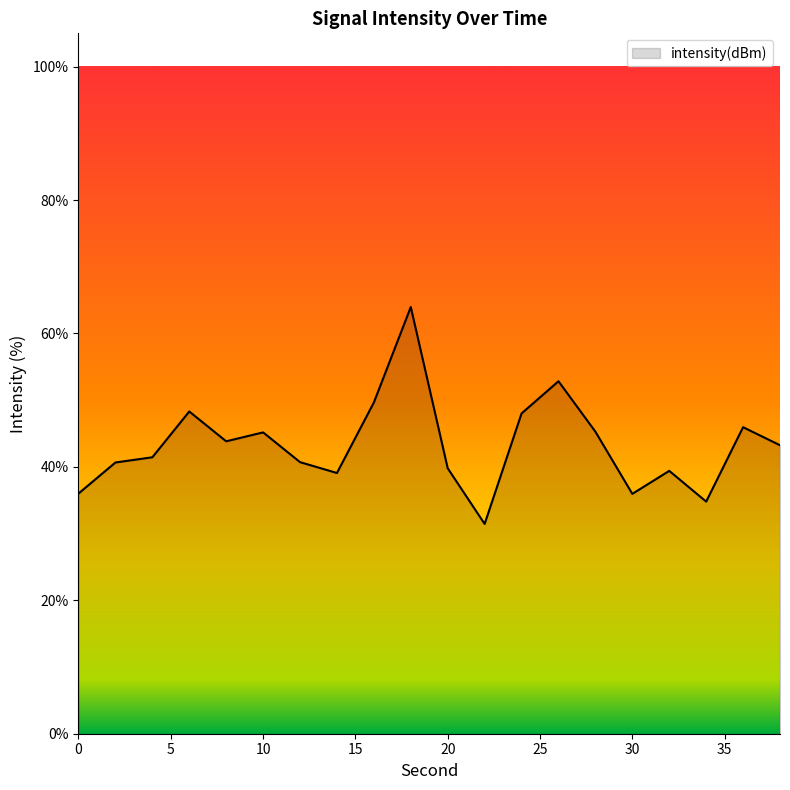

What is the difference between the maximum and minimum values?

32.5